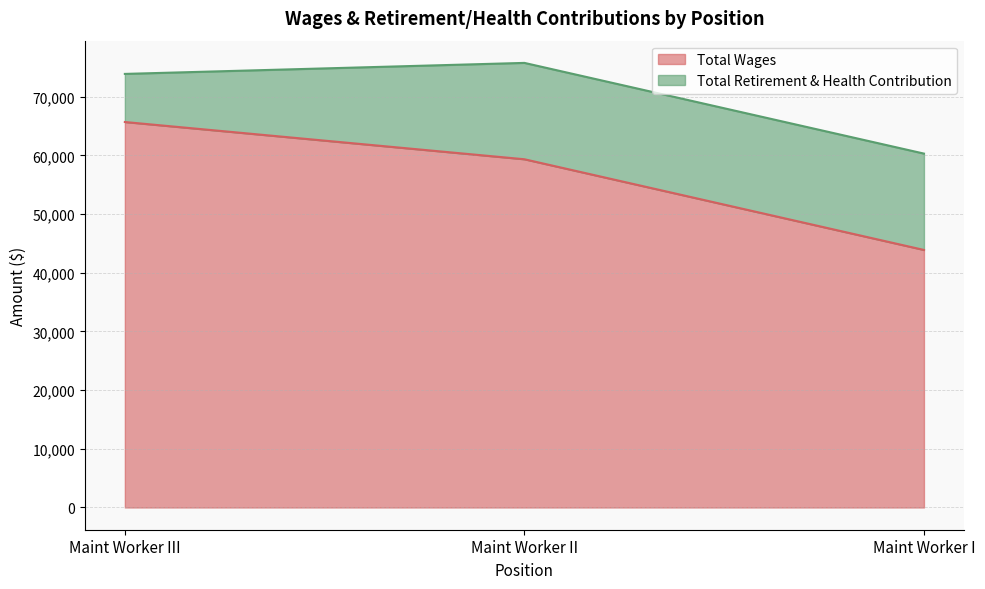

List the labels in order of value, smallest first.

Maint Worker I, Maint Worker II, Maint Worker III